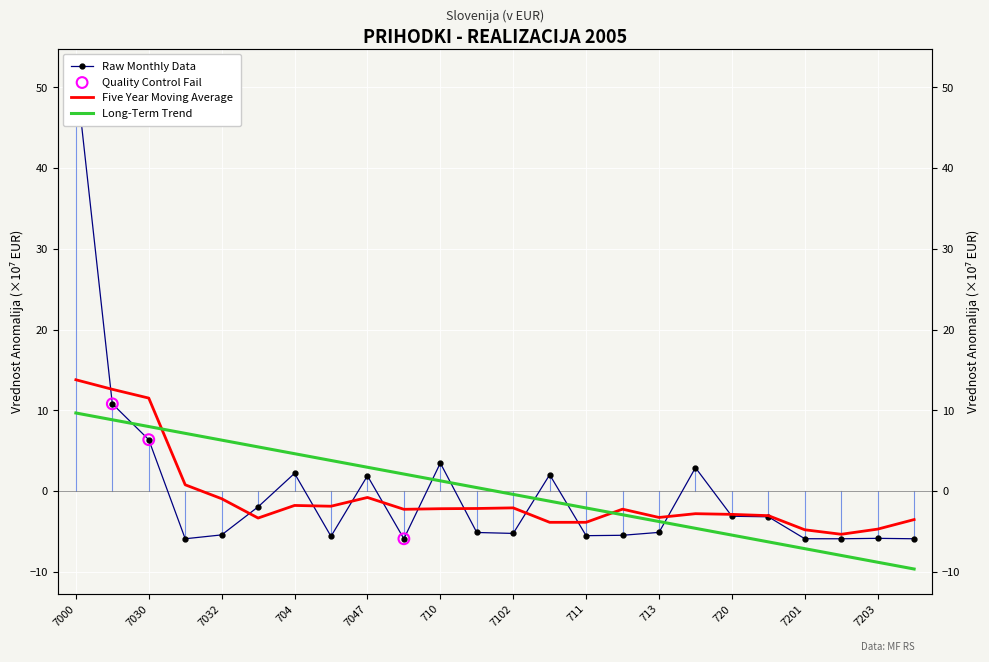

Approximately how many times larger is the value at 710 compared to 703?

0.3